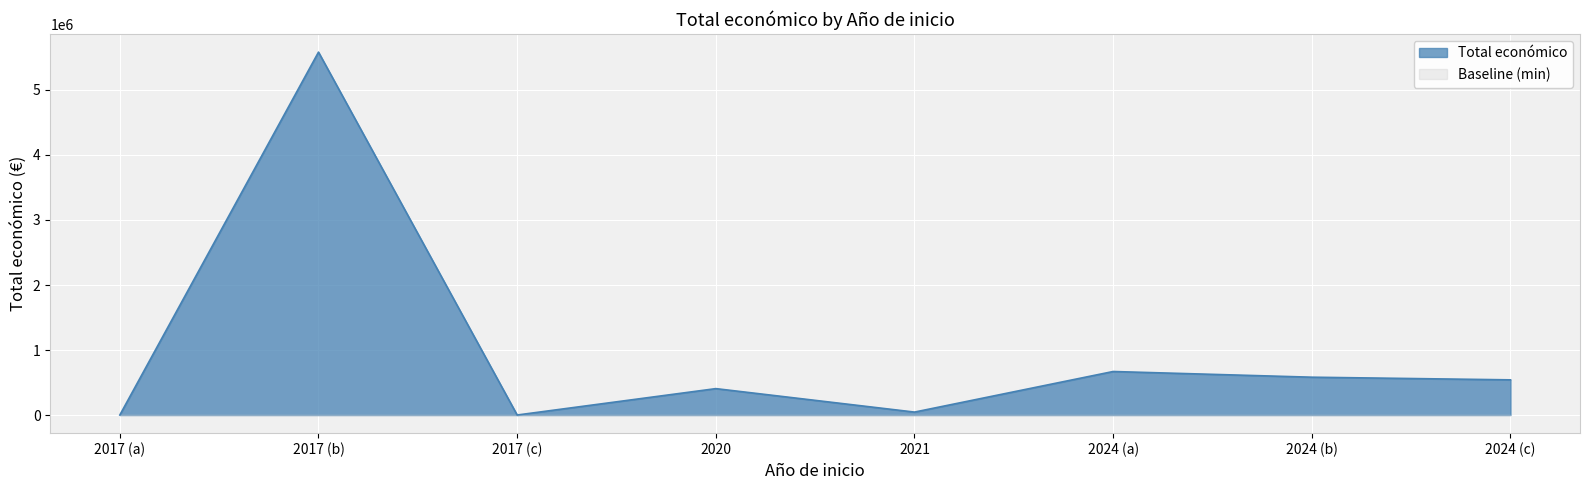

Rank the categories by value from highest to lowest.

2017, 2024, 2024, 2024, 2020, 2021, 2017, 2017